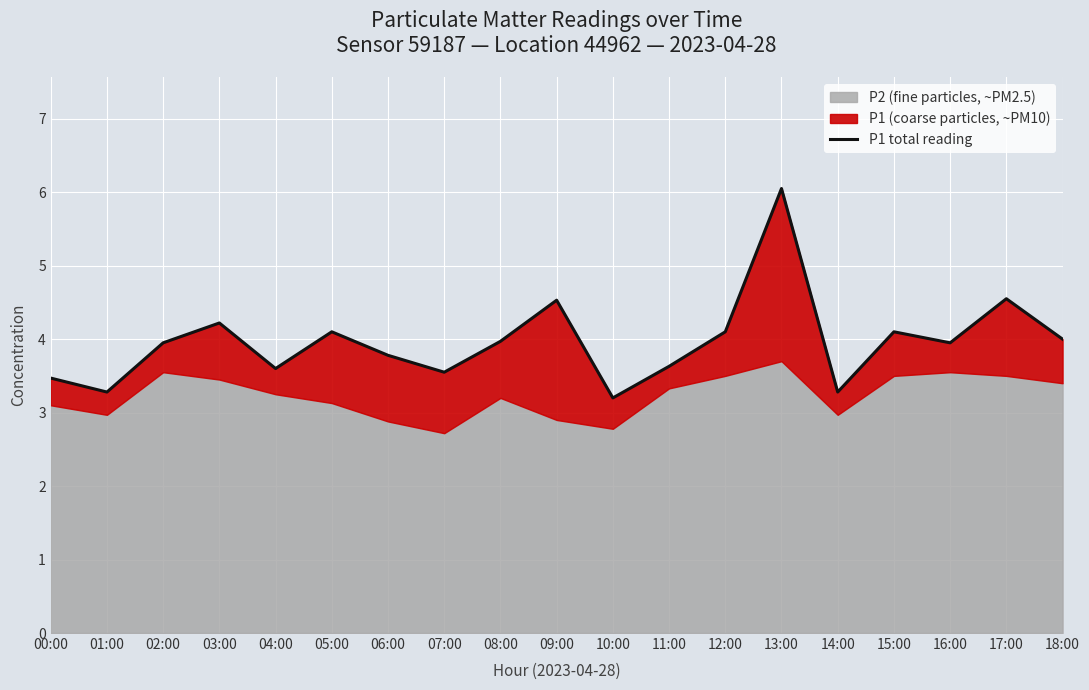

What is the difference between the second highest and minimum values?

1.3